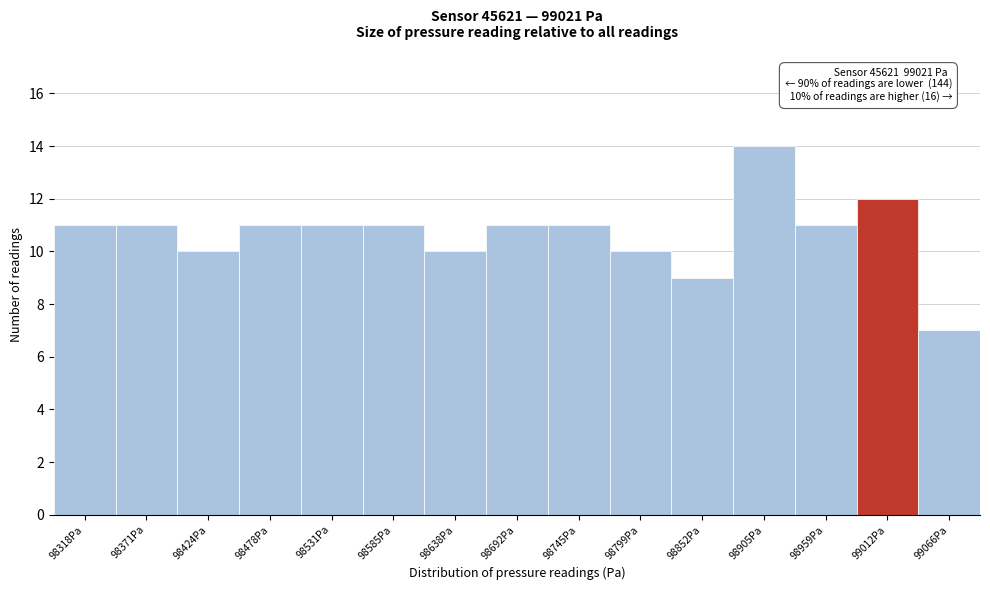

Reading left to right, transcribe all the data shown in this chart.

11	11	10	11	11	11	10	11	11	10	9	14	11	12	7